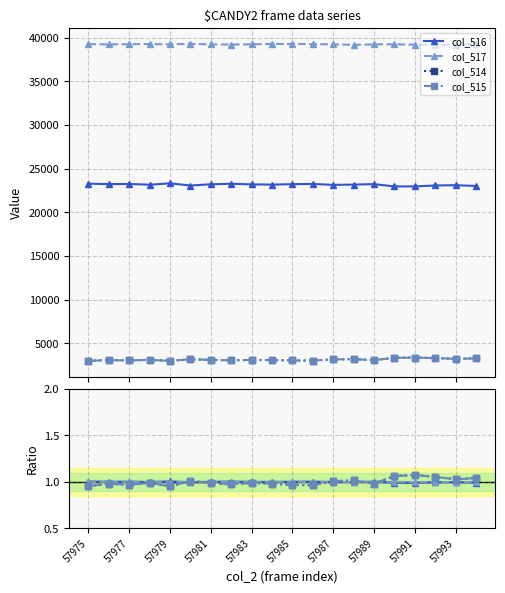

What is the difference between the maximum and minimum values in the col_515 series?

385